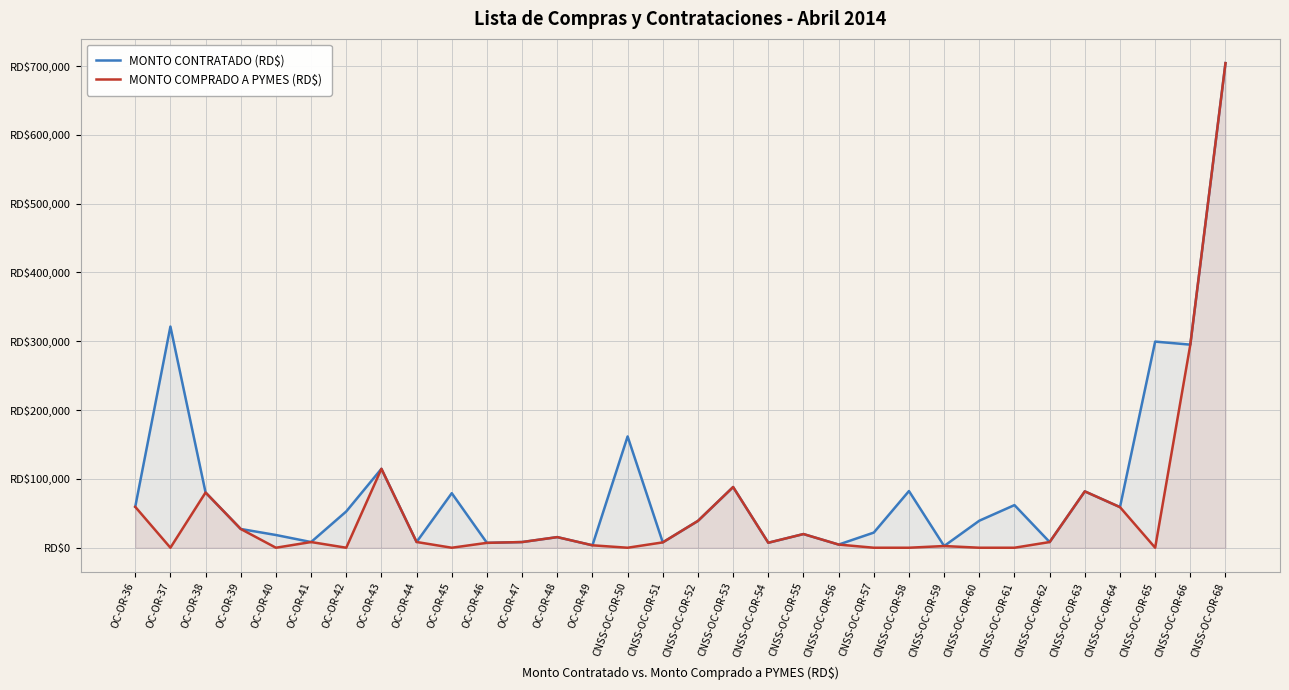

True or false: MONTO COMPRADO A PYMES (RD$) and MONTO CONTRATADO (RD$) intersect in this chart.

False